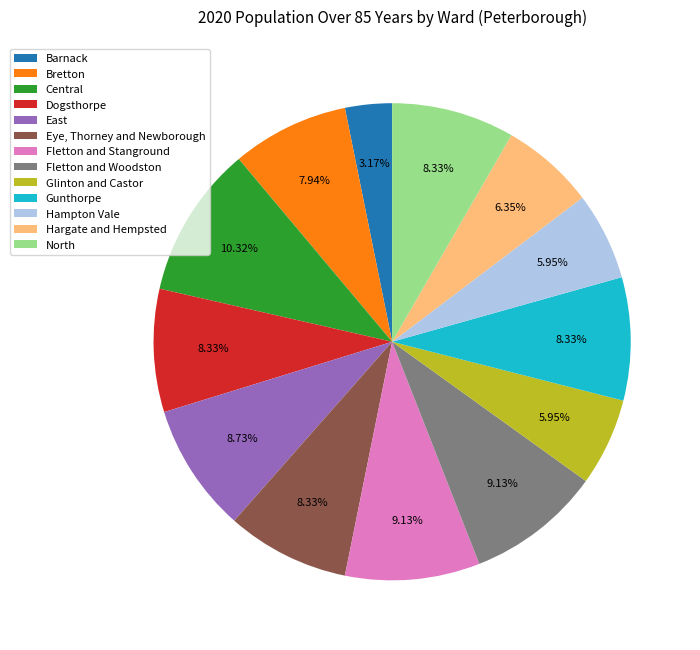

Is there any slice that represents more than half of the pie?

No